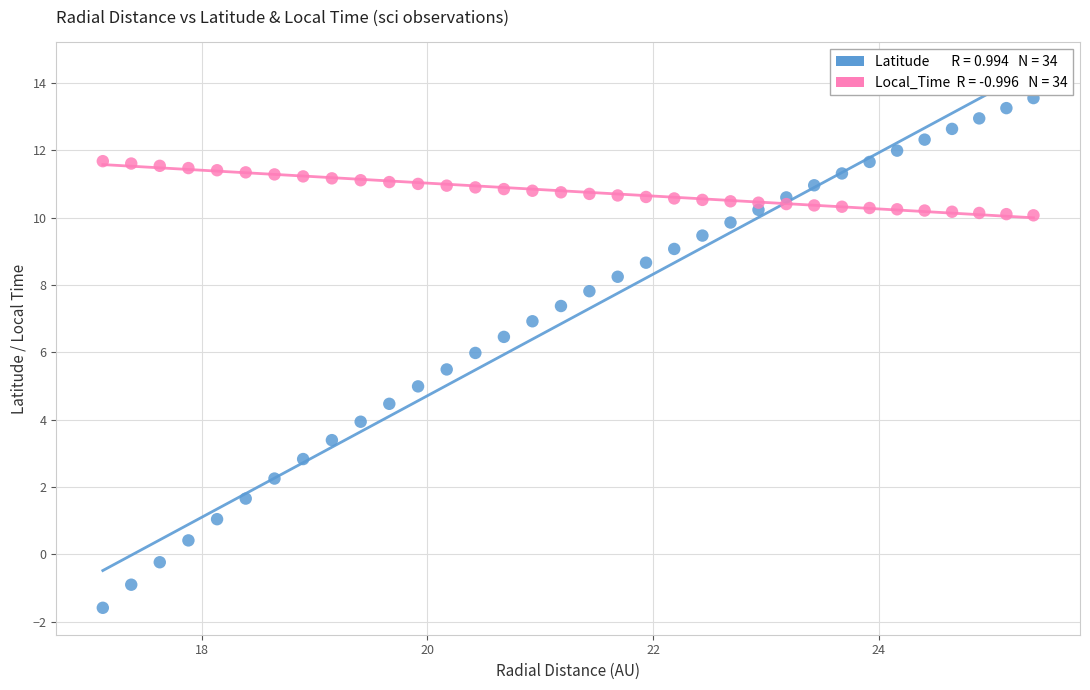

Across all data points, what is the range of Y values (max minus min)?

15.1